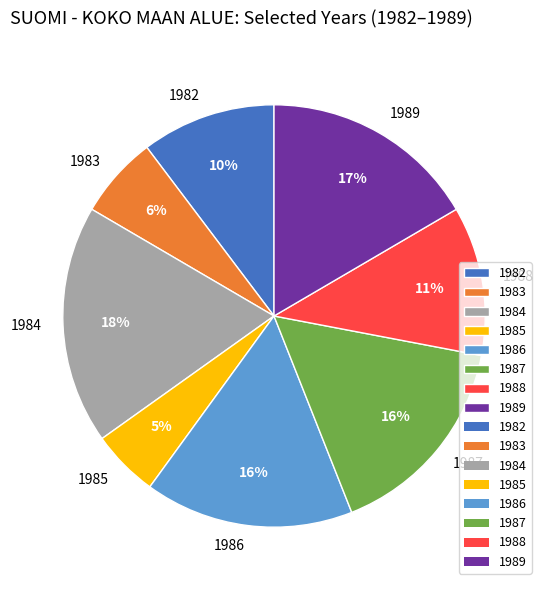

Is there a majority slice in this chart?

No